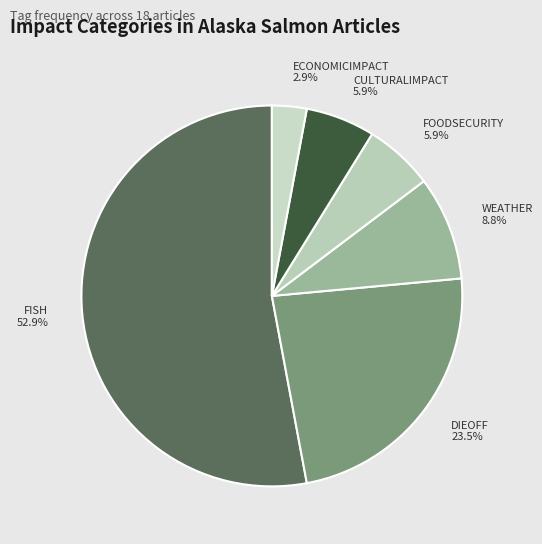

Approximately how many times larger is the value at FOODSECURITY compared to CULTURALIMPACT?

1.0